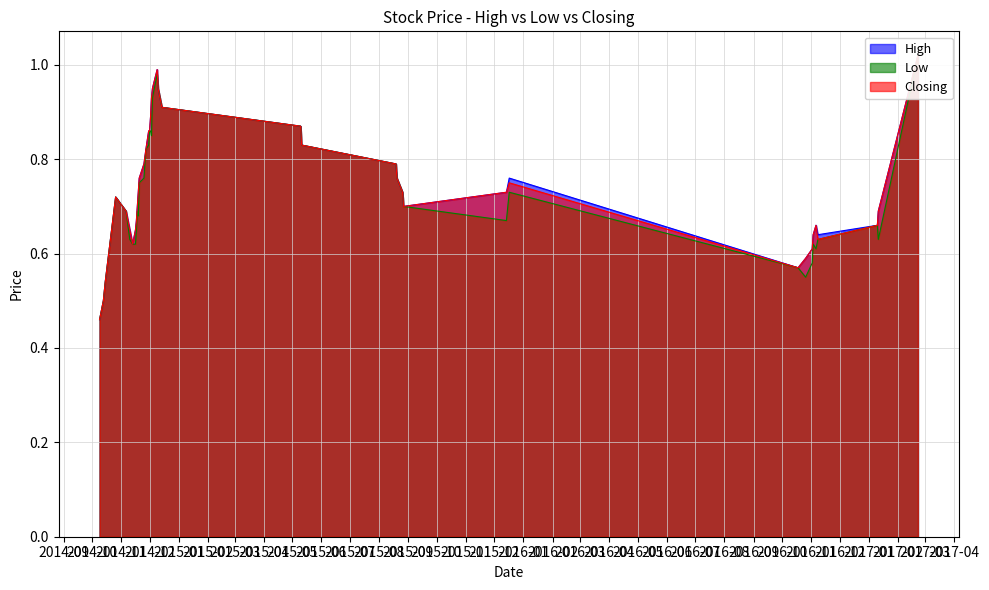

What is the label of the 29th point from the right?

27/08/2015